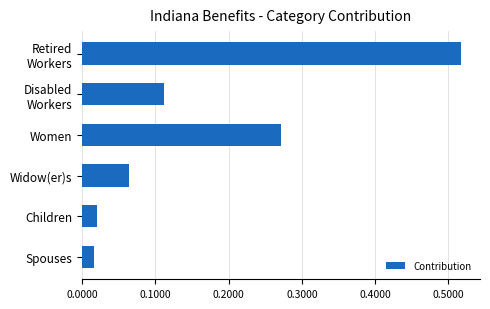

Does the chart contain stacked bars?

No